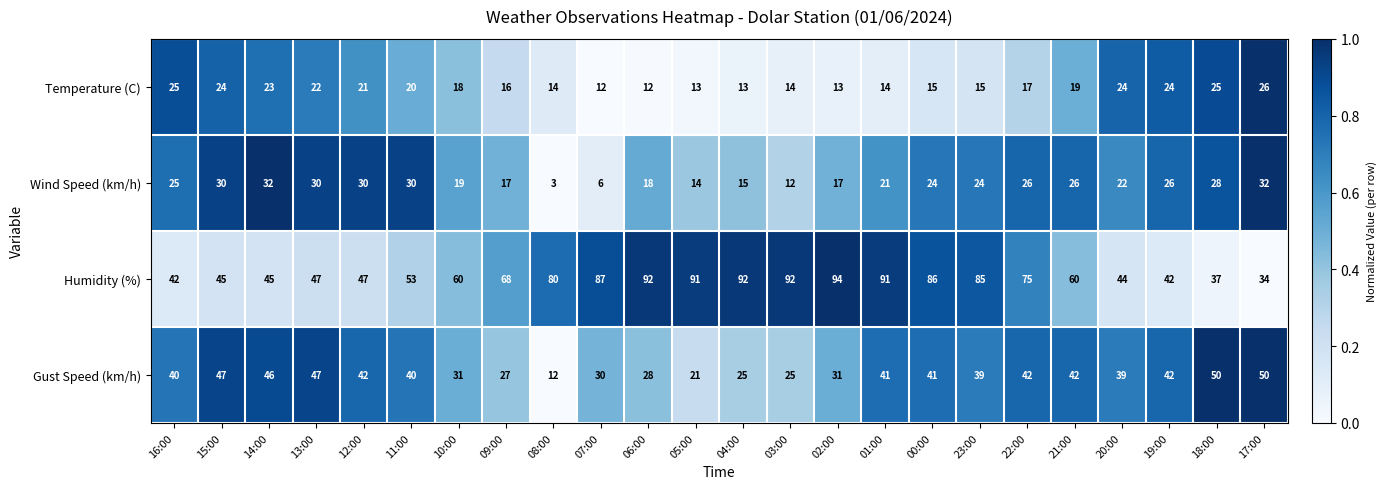

At which category is the sum across all series the highest?

01:00